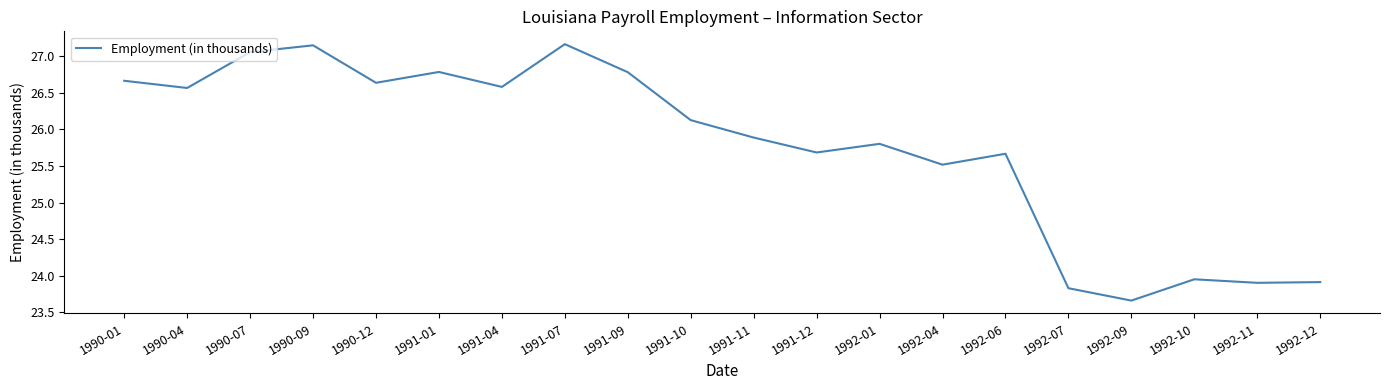

Between 1990-09 and 1991-12, which is larger?

1990-09